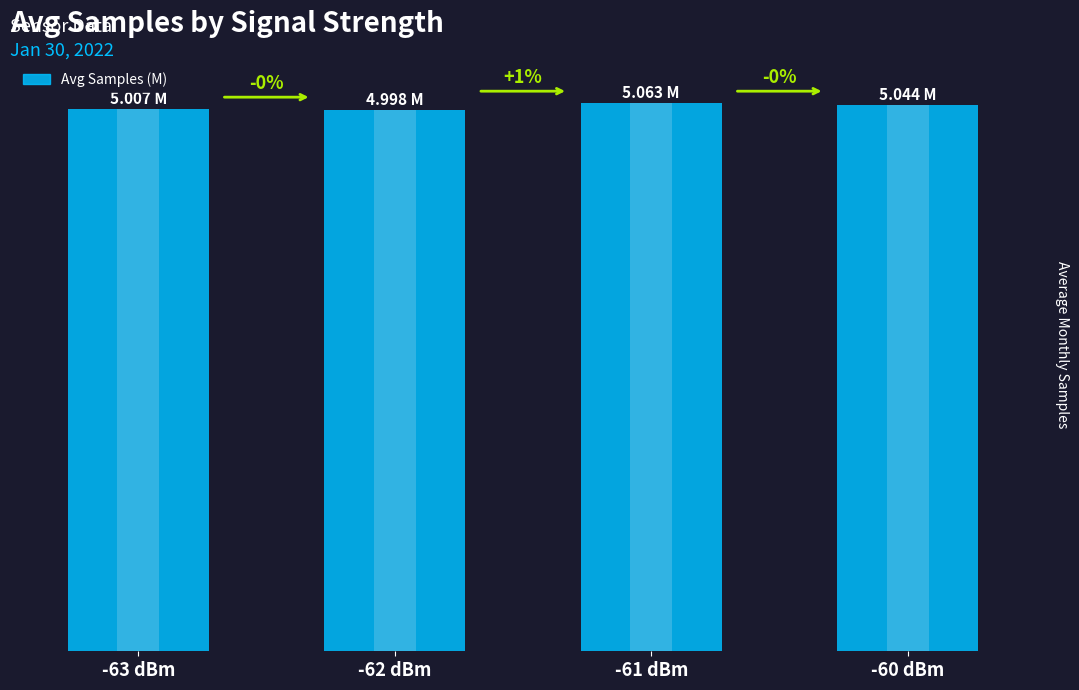

Count the number of categories in the chart.

4